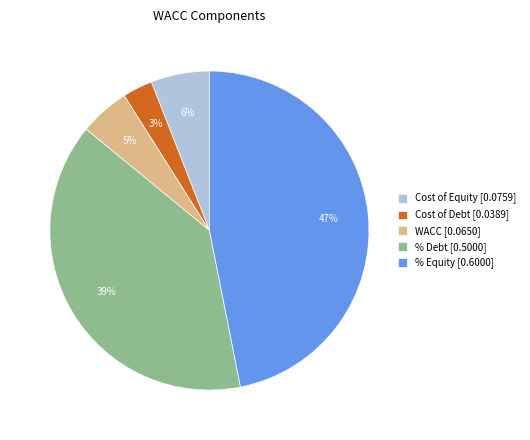

Which category has the biggest portion of the pie?

% Equity [0.6000]